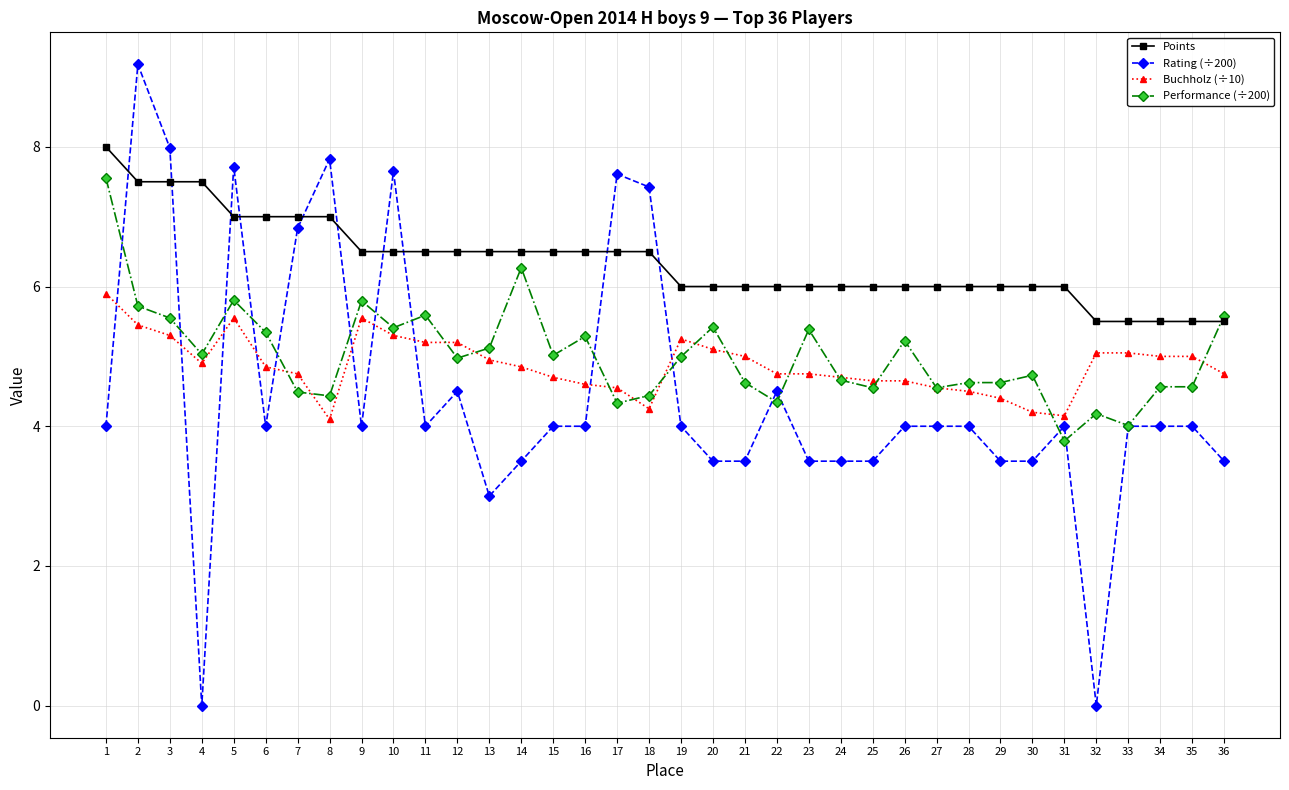

At how many categories does at least one series exceed 5?

36